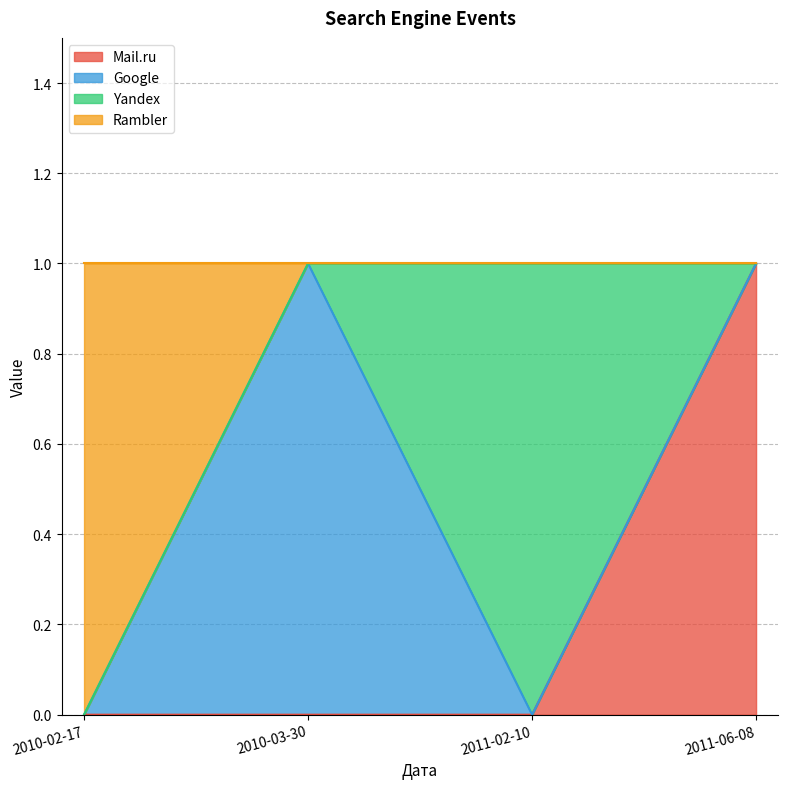

What is the label of the 3rd point from the left?

2011-02-10